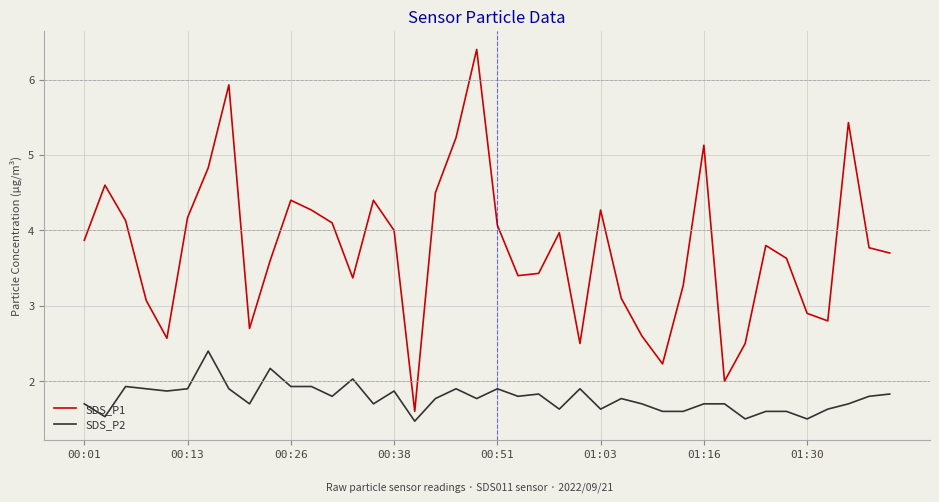

What are all the series names shown in the legend?

SDS_P1, SDS_P2